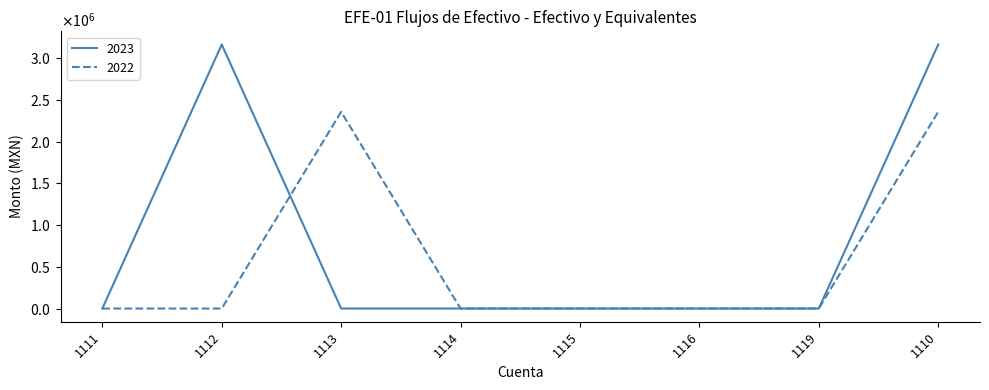

What are all the series names shown in the legend?

2023, 2022